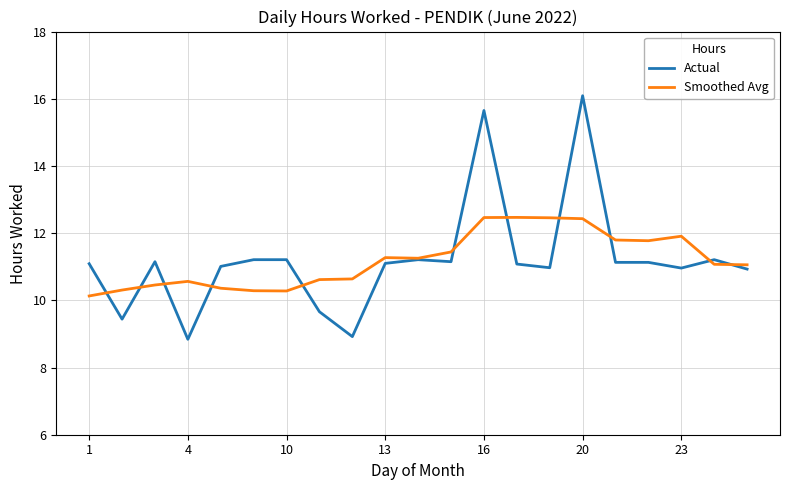

What is the minimum value shown in the chart?

8.8